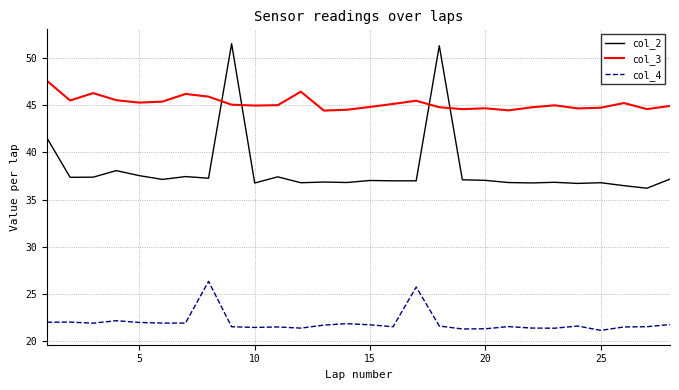

List the series in order of their overall mean, highest first.

col_3, col_2, col_4